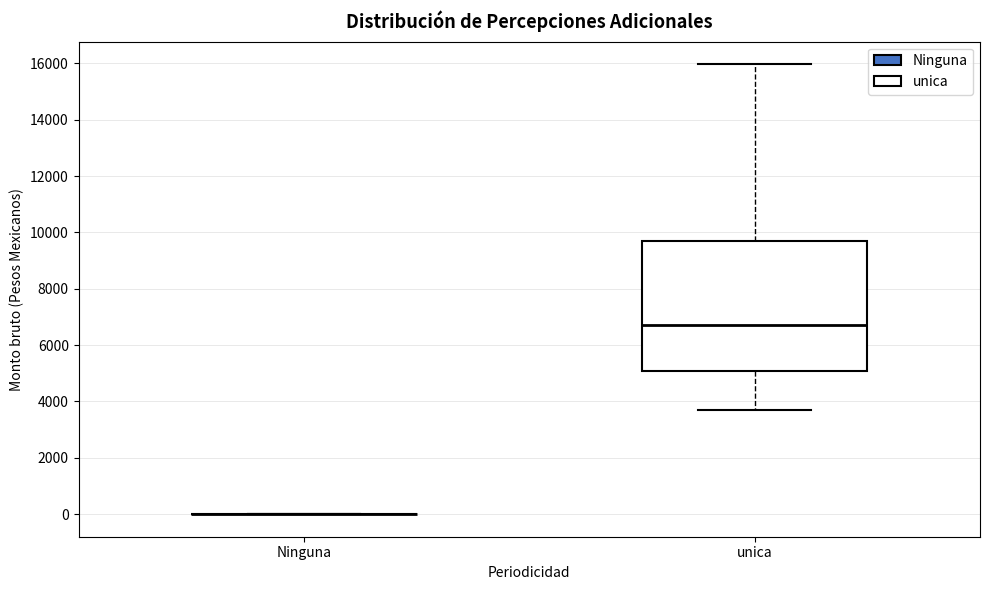

Comparing the boxes themselves (not the whiskers), which one is the tallest?

unica